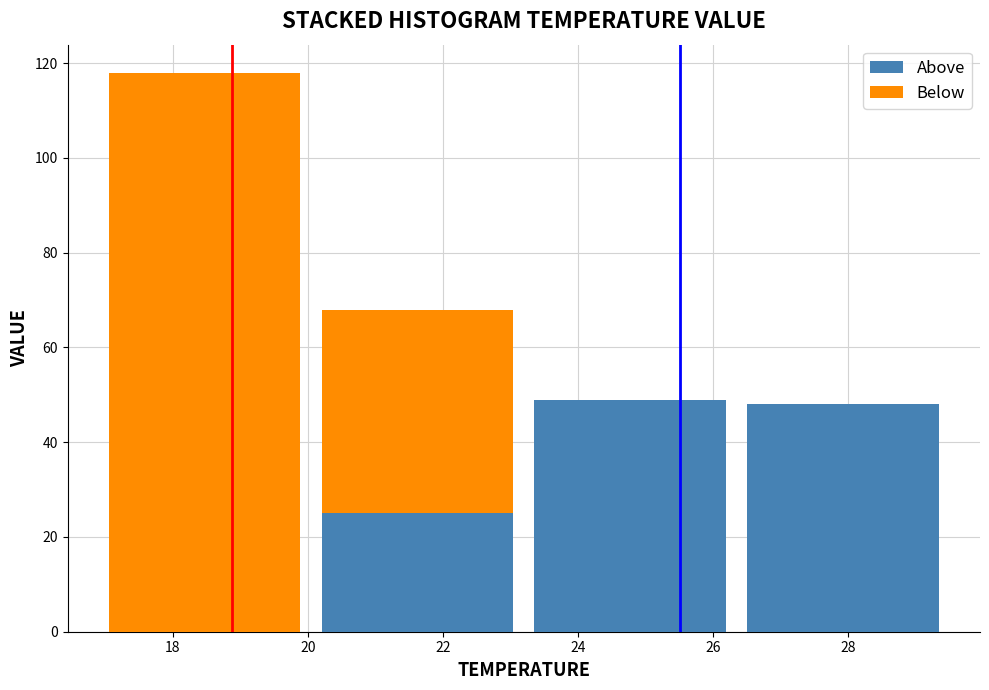

What is the sum of all Above values?

122